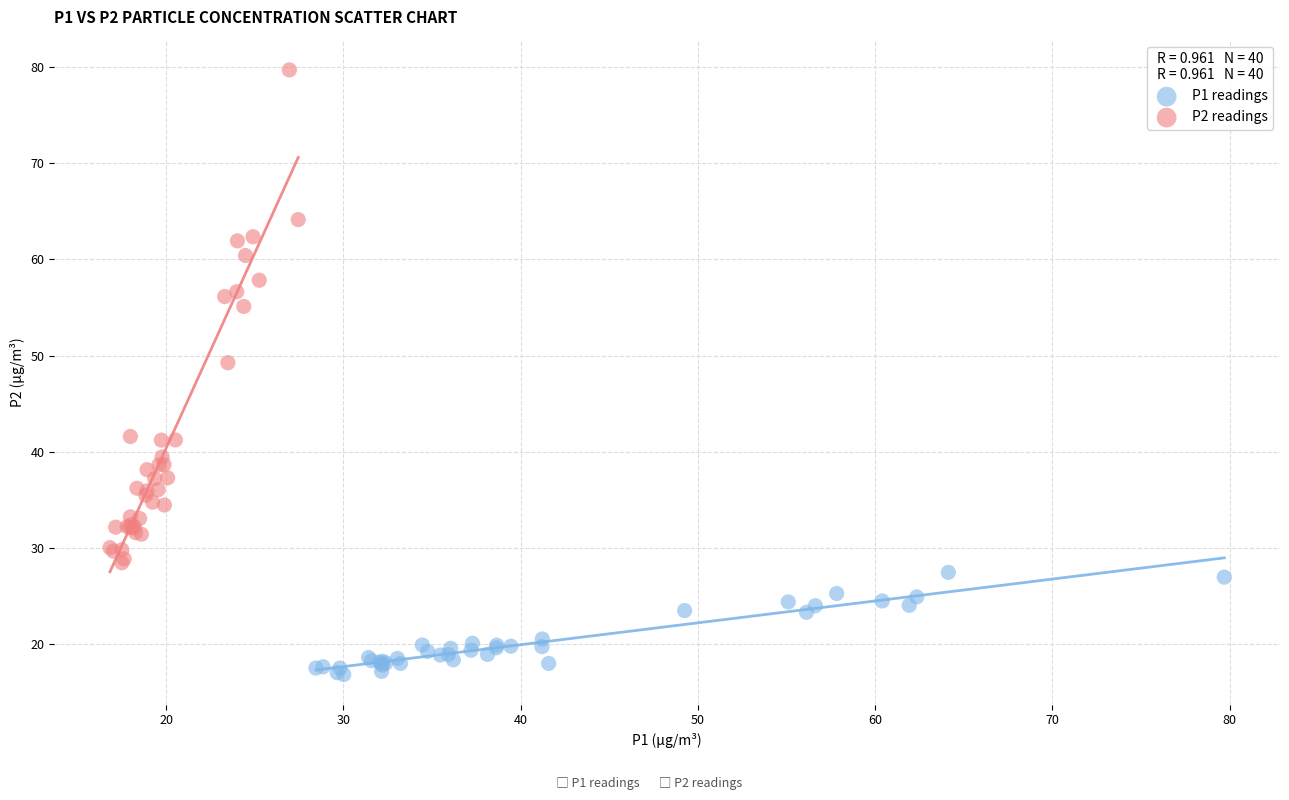

Which series contains the highest Y value?

P2 readings